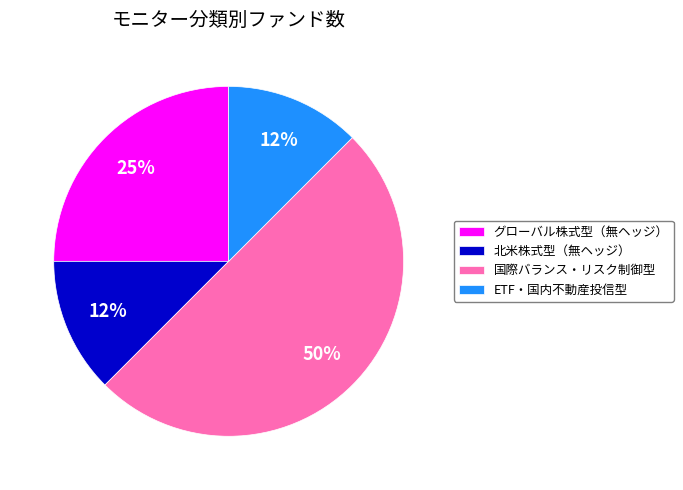

To the nearest percent, what portion does グローバル株式型（無ヘッジ） represent?

25%